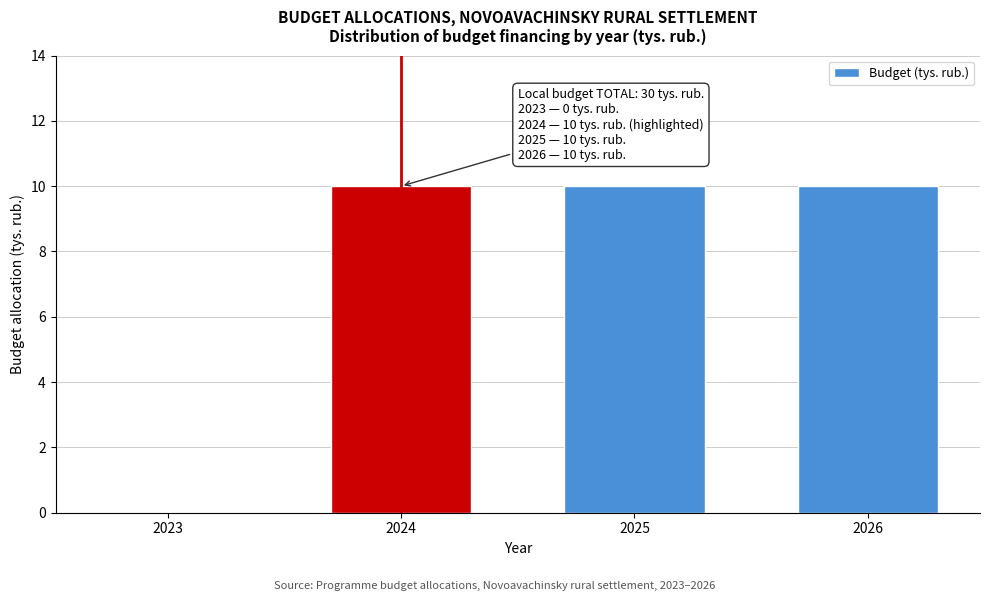

Reading left to right, extract all data points from this chart.

2023=0	2024=10	2025=10	2026=10